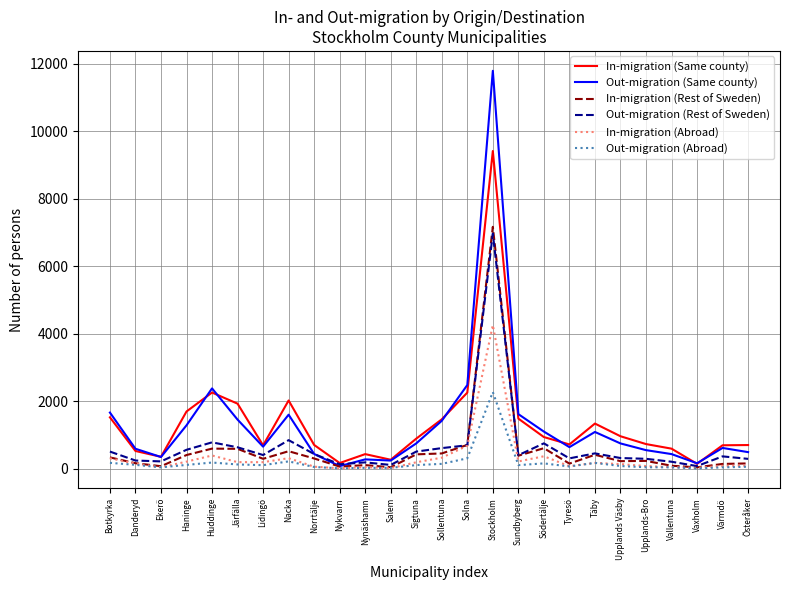

Where is Out-migration (Same county) nearest to the value 5934?

Solna